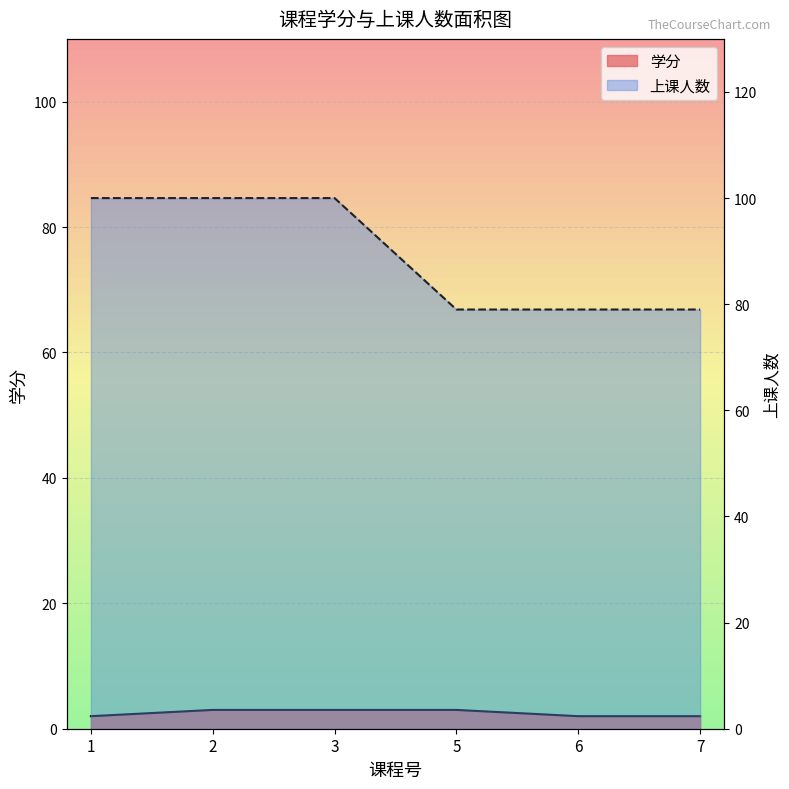

Count the 上课人数 values in the range 79 to 100.

6